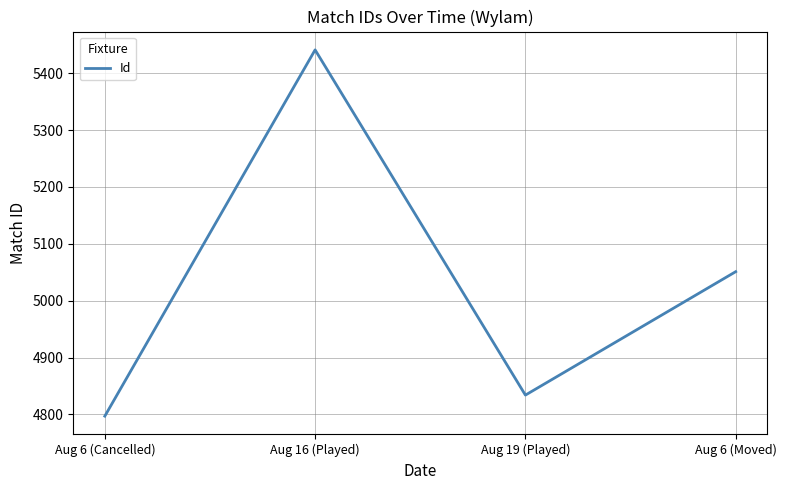

At which category does the data reach its first local peak?

Aug 16 (Played)